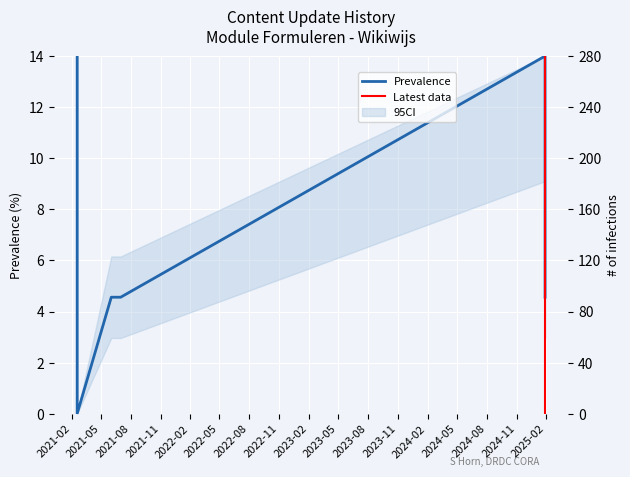

Reading left to right, list all the values displayed in this chart.

2021-02-17=14.0	2021-02-17=14.0	2021-02-17=14.0	2021-02-17=14.0	2021-02-17=0.0	2021-06-02=4.6	2021-07-01=4.6	2025-01-28=14.0	2025-01-28=4.6